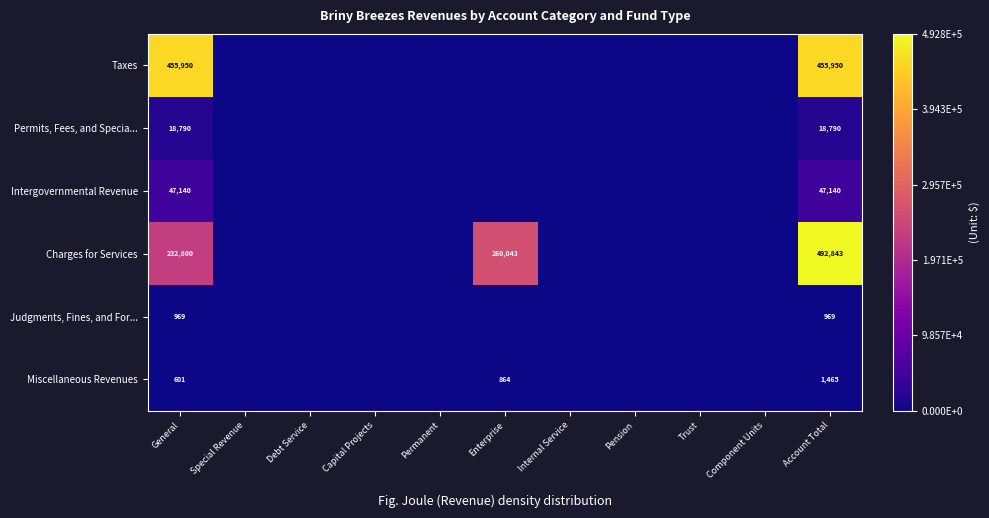

True or false: Charges for Services has a value of 82123 at Enterprise.

False